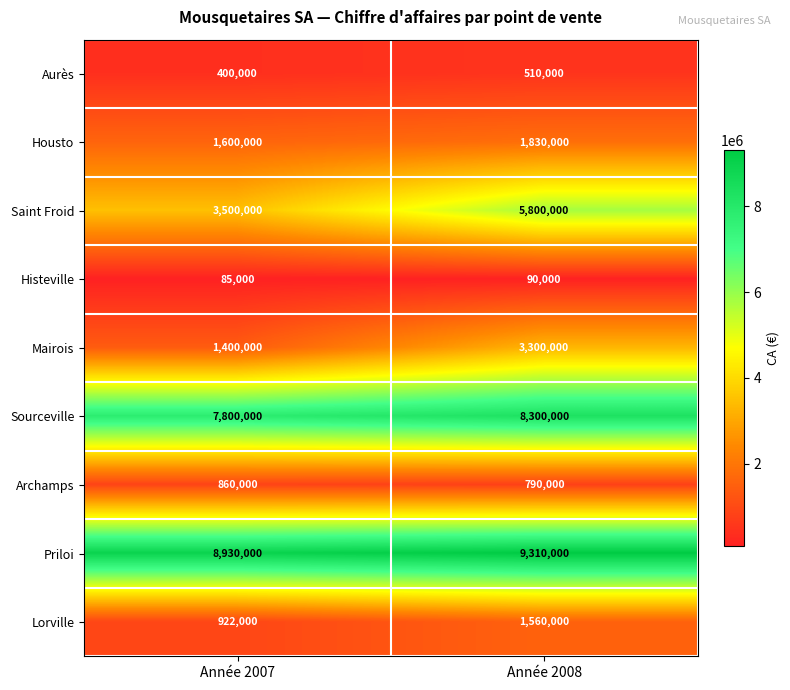

The Housto series shows 1830000 at Année 2008. True or false?

True